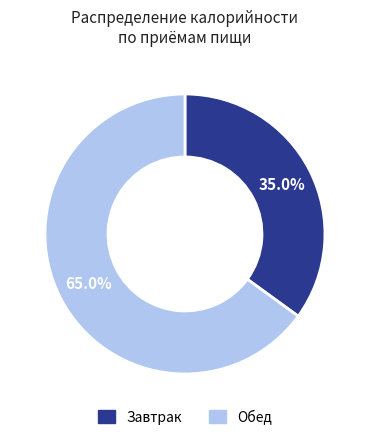

Combined, do Обед and Завтрак account for over 50%?

Yes